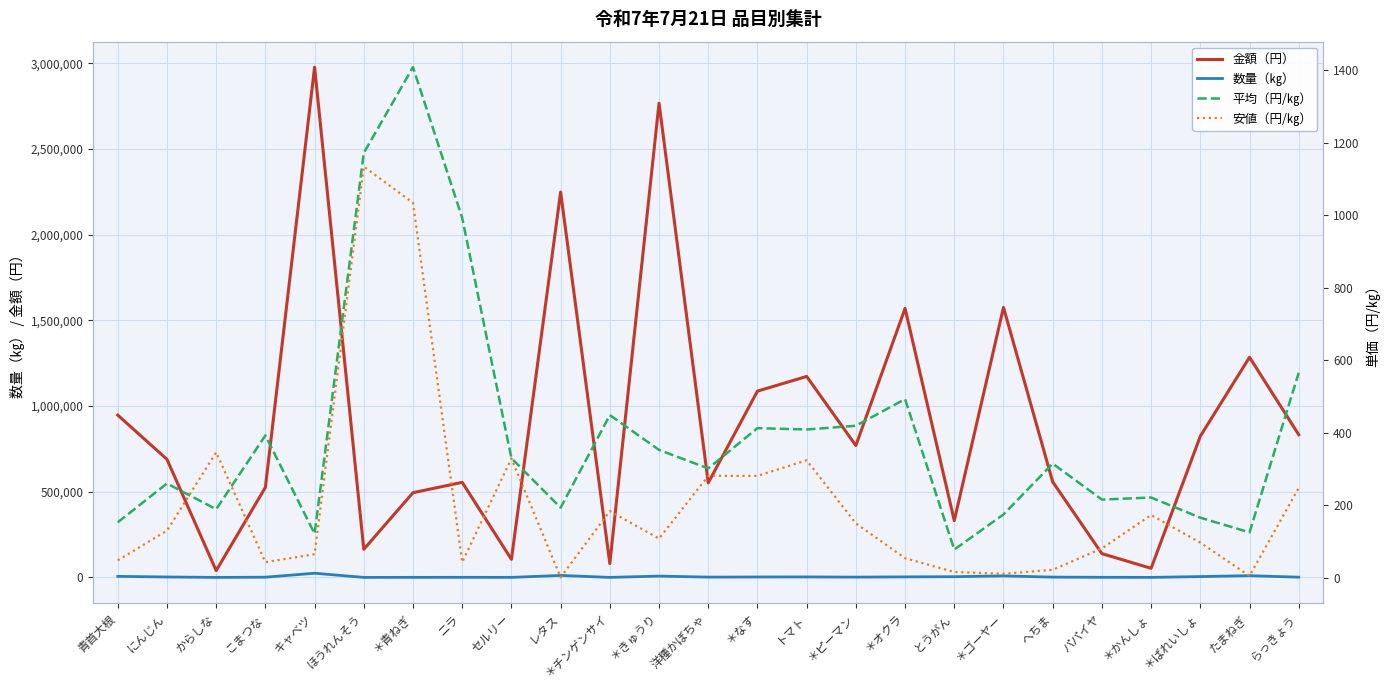

Between ＊ばれいしょ and キャベツ, which is larger?

キャベツ